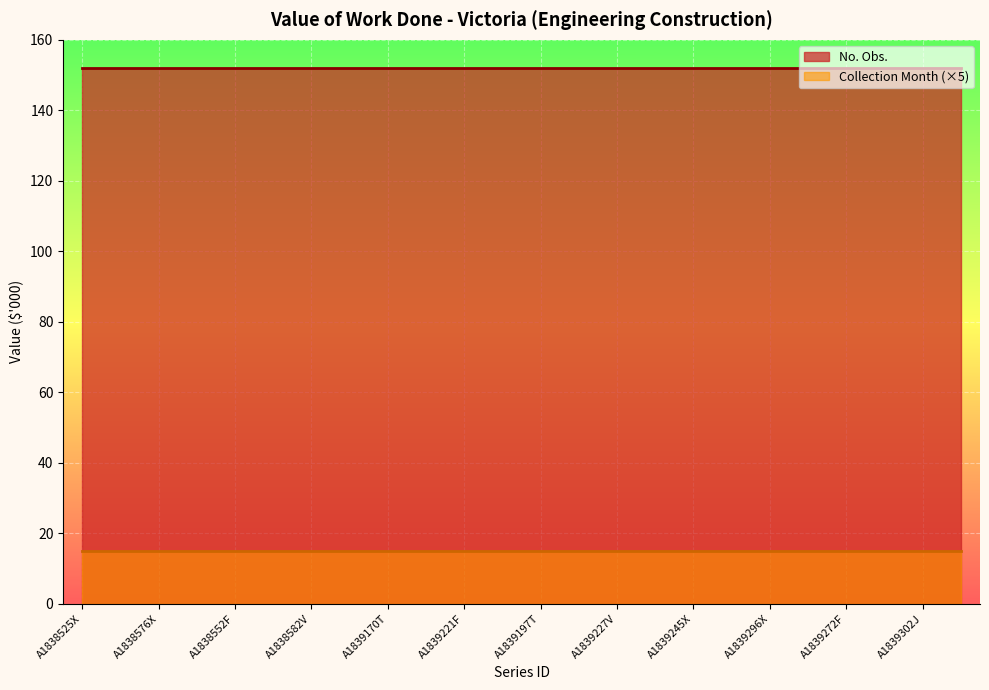

List the series in order of their peak value, highest first.

No. Obs., Collection Month (×5)